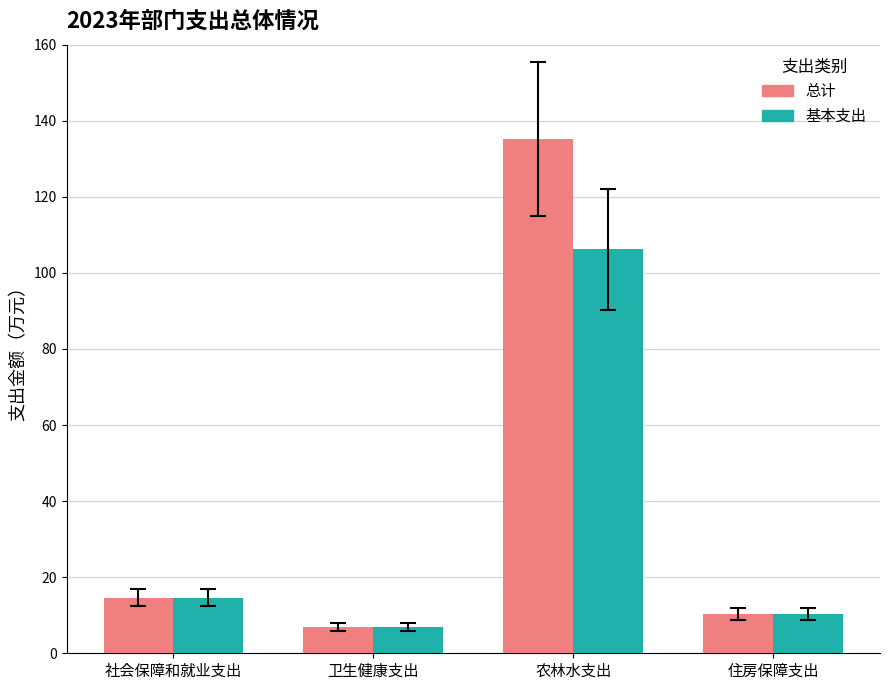

Which series changed the most between 农林水支出 and 住房保障支出?

总计